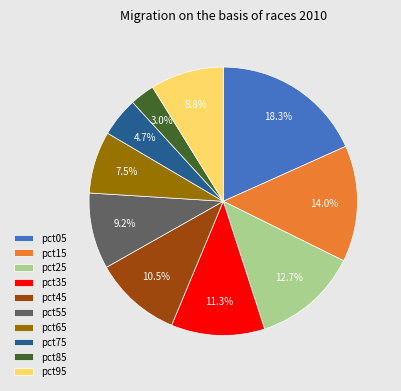

The pct55 slice represents 9% of the pie. True or false?

True